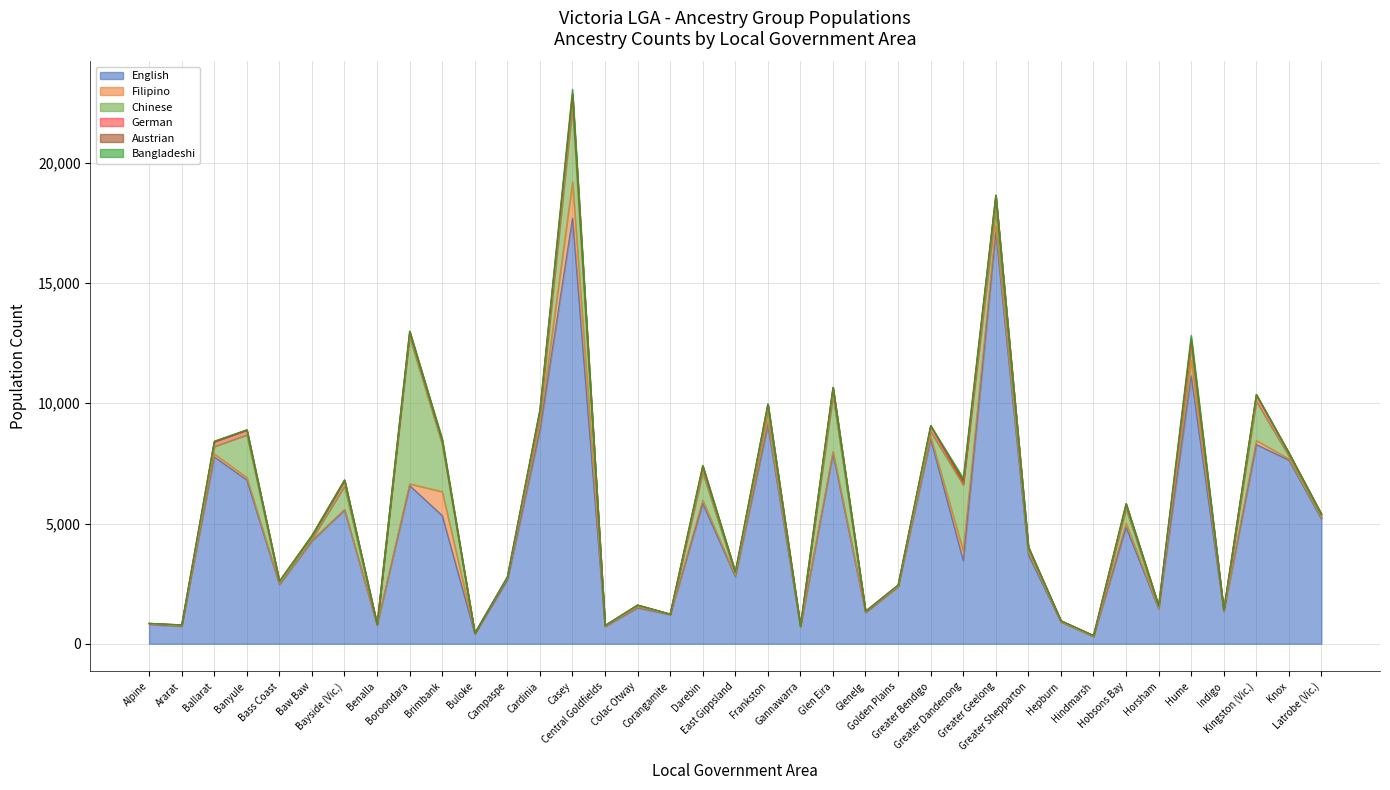

Which series has the largest total across all categories?

English